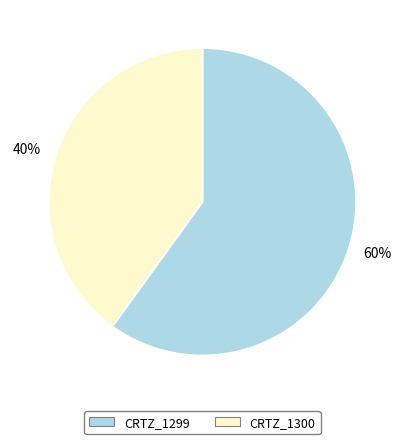

To the nearest percent, what portion does CRTZ_1300 represent?

40%